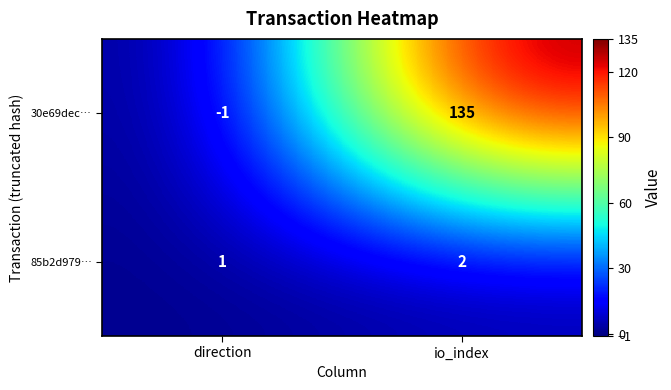

At which label is 30e69dec… closest to 67?

direction